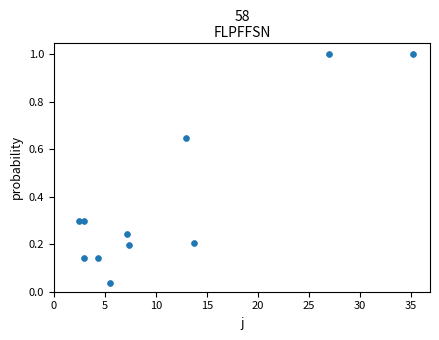

What is the average X value?

11.1